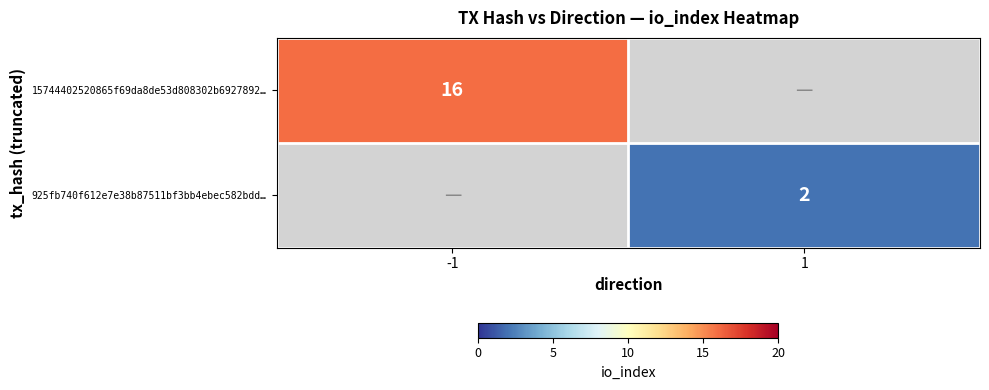

True or false: 15744402520865f69da8de53d808302b6927892… has a value of 26 at -1.

False